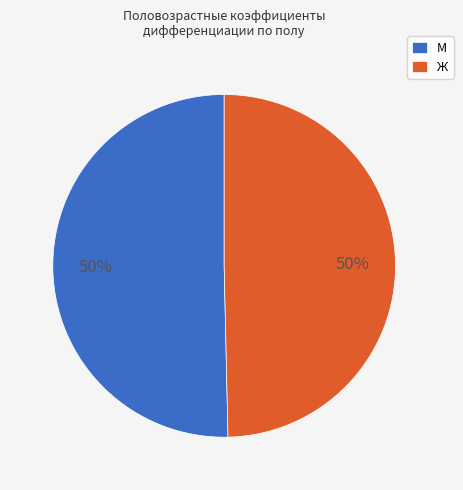

To the nearest percent, what percentage of the pie is Ж?

50%